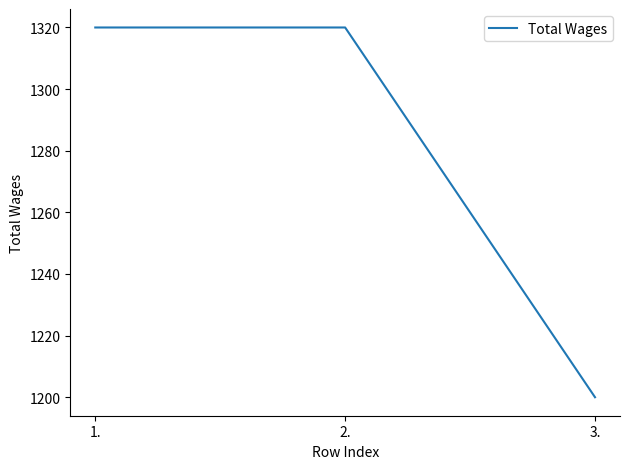

The chart shows a value of 2078 at 3.. True or false?

False